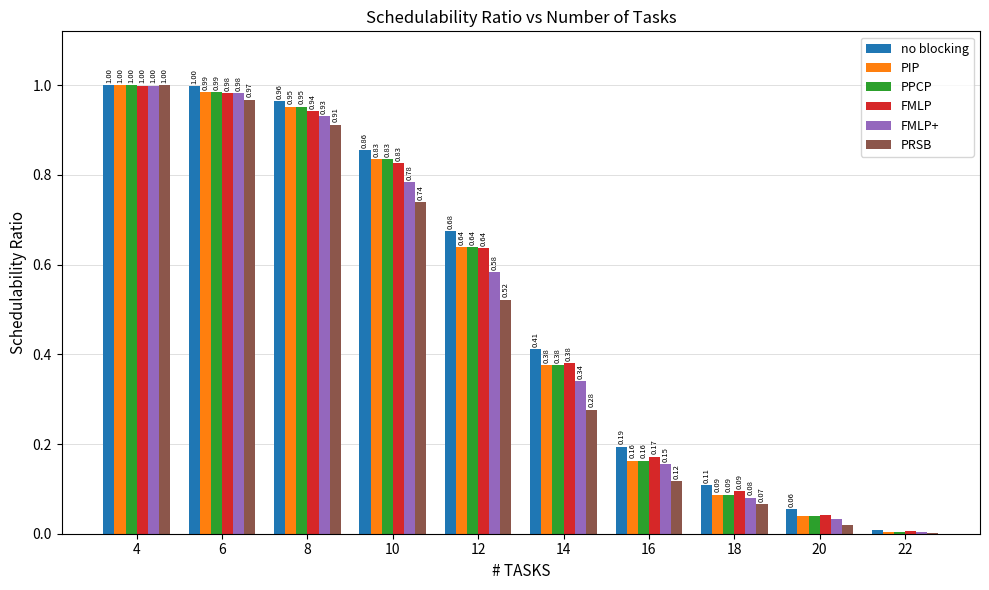

What is the total value across all series at 8?

5.7